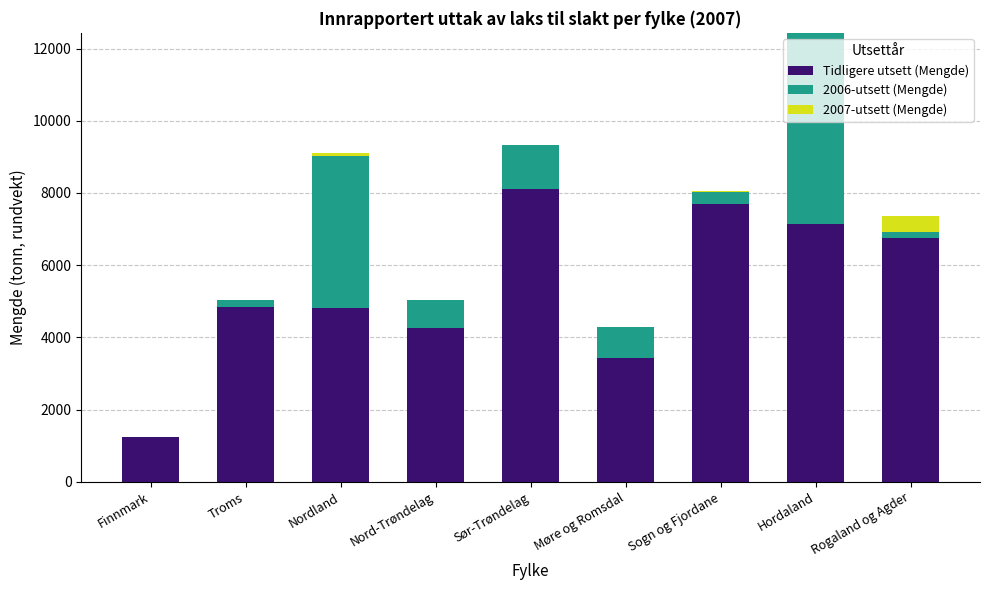

What is the maximum value for Tidligere utsett (Mengde)?

8121.6